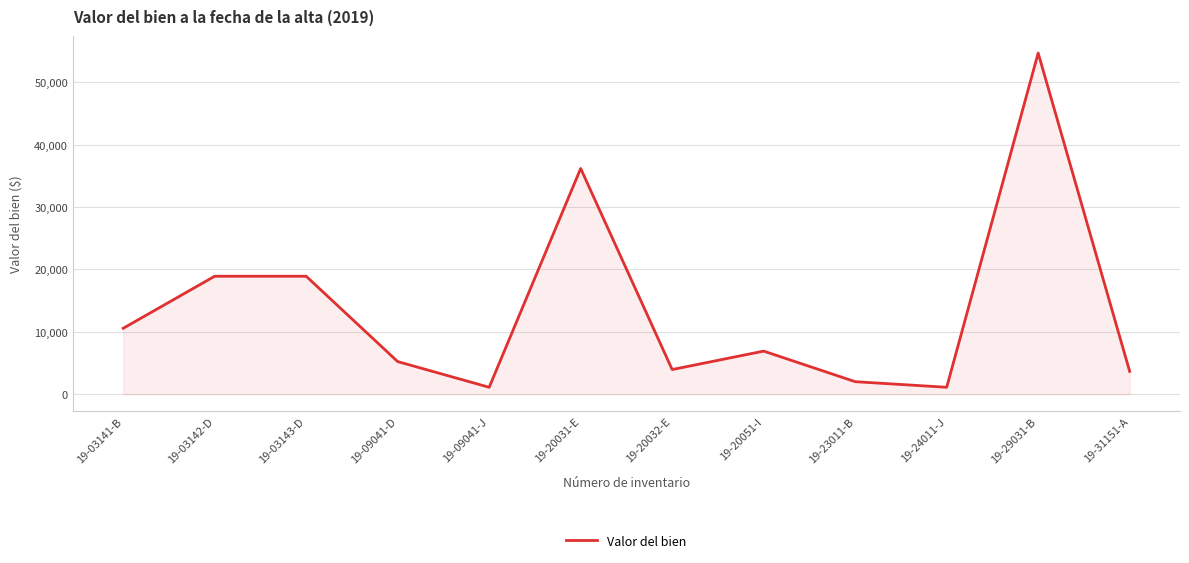

Where is the first local minimum?

19-09041-J